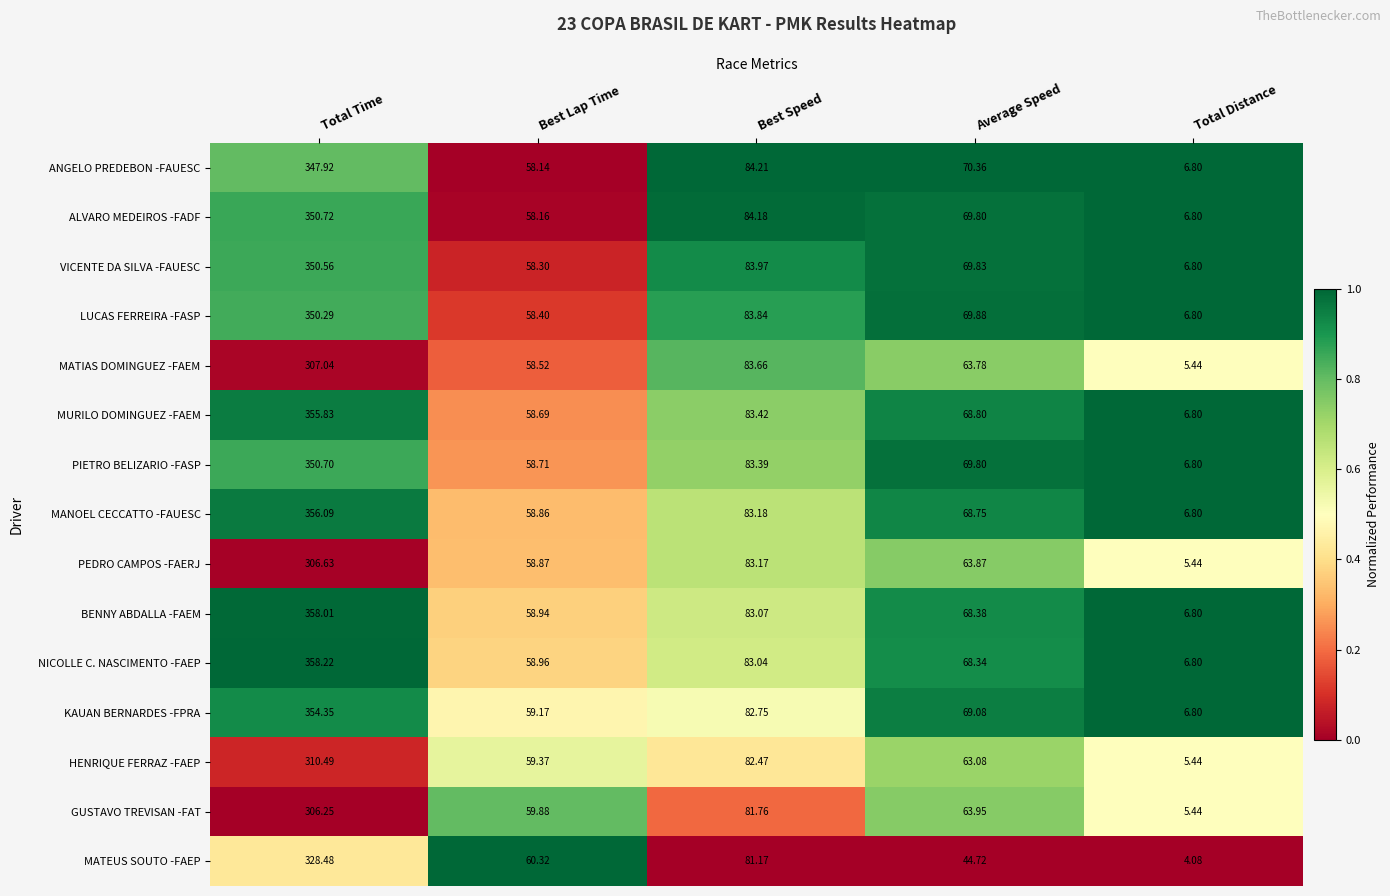

Which label corresponds to the smallest value in the chart?

Total Distance